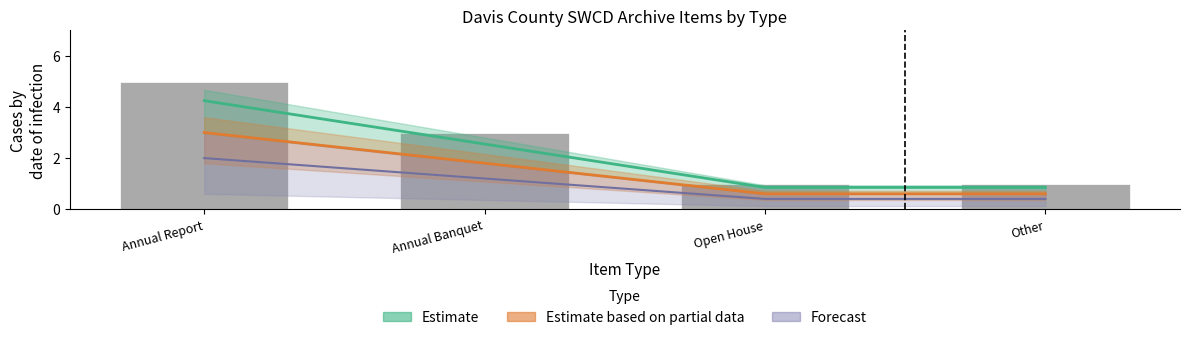

Rank the categories by value from lowest to highest.

Open House, Other, Annual Banquet, Annual Report